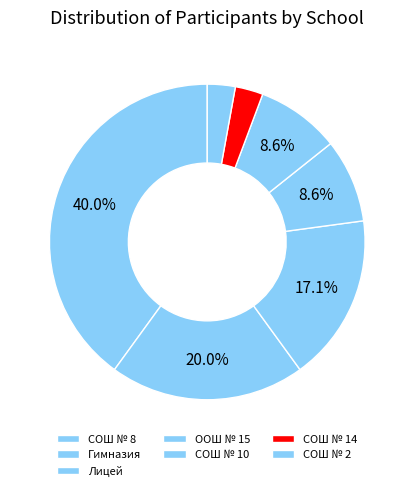

Count the number of slices in the pie.

7